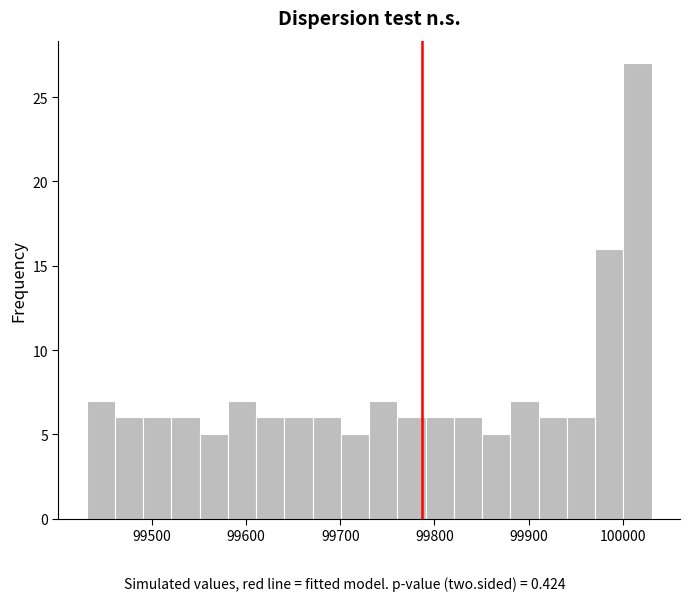

Around what value on the x-axis is the tallest bar? Give the approximate position of its centre, as read against the axis.

100020